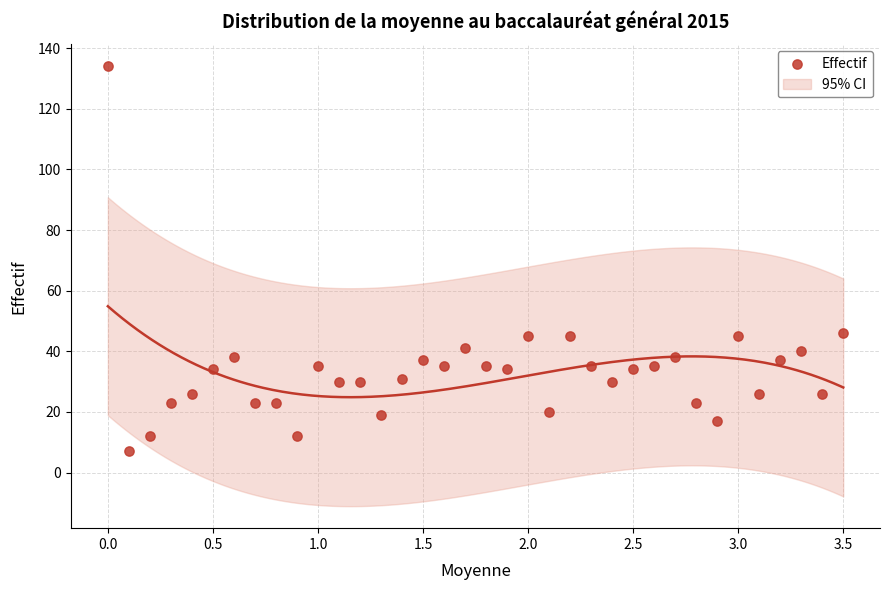

What is the range of Y values (max minus min)?

127